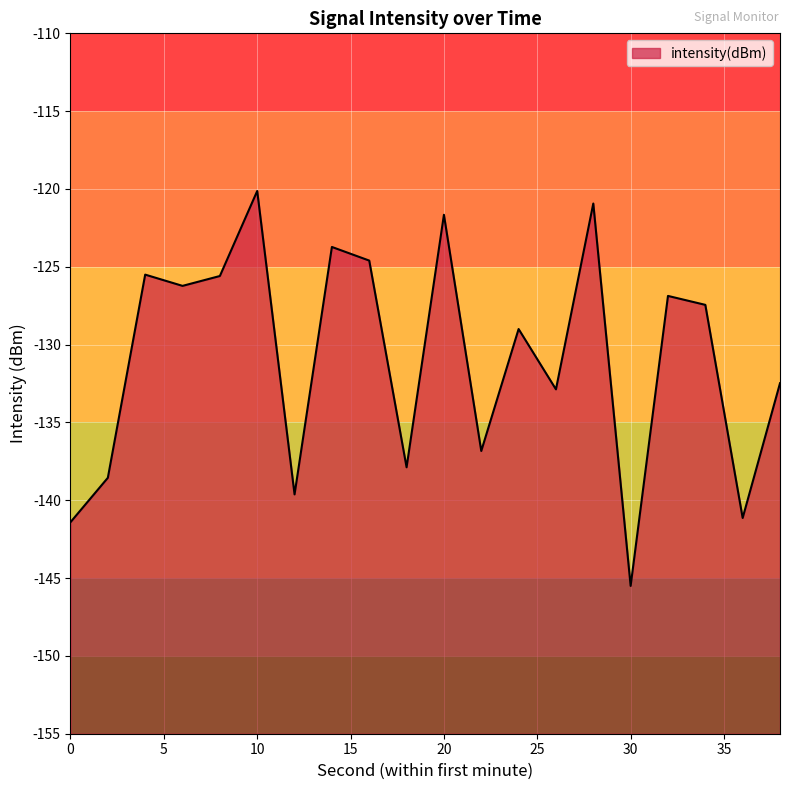

The value at 20 is -168.8. True or false?

False